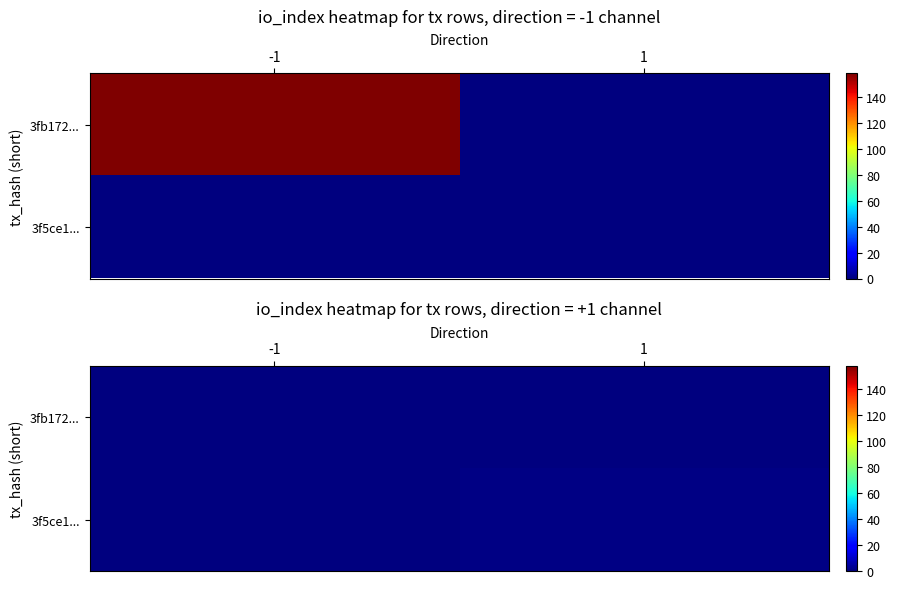

How many distinct data groups are displayed?

2